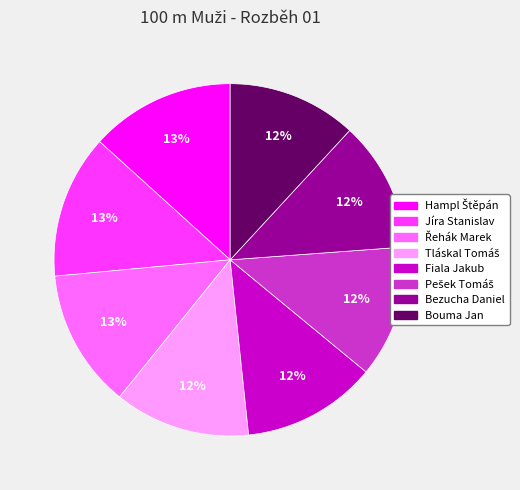

Approximately how many times larger is the value at Bezucha Daniel compared to Fiala Jakub?

1.0